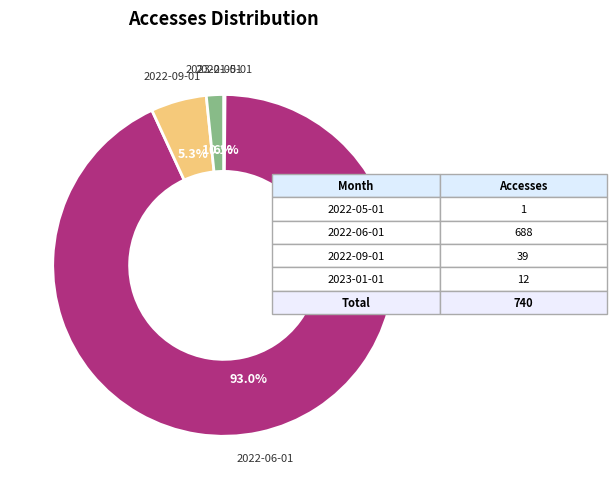

Does 2022-06-01 account for over 50% of the chart?

Yes